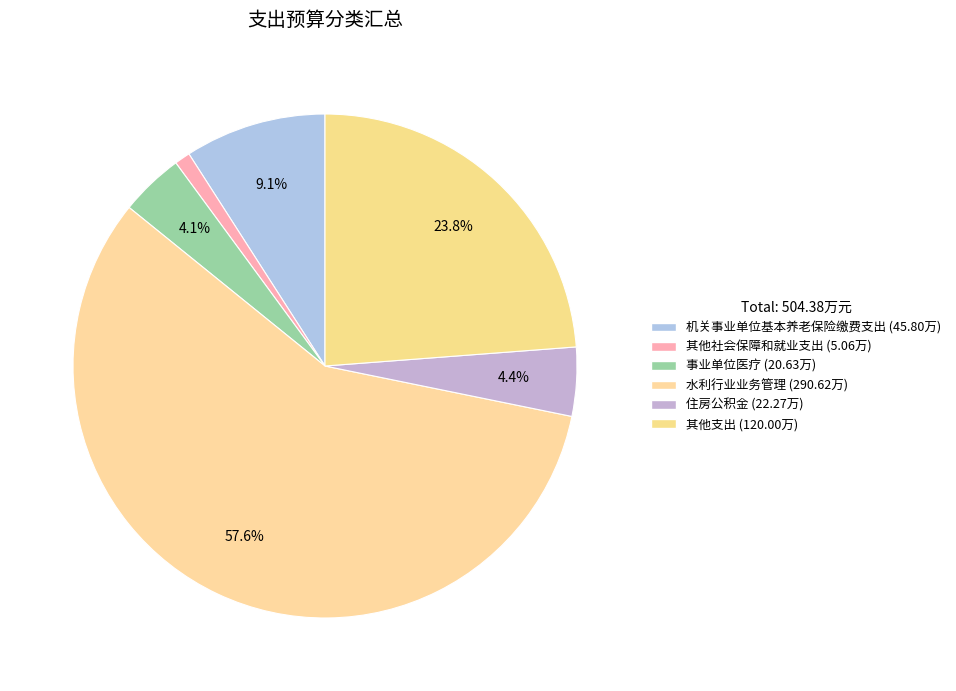

How many segments does this pie chart have?

6